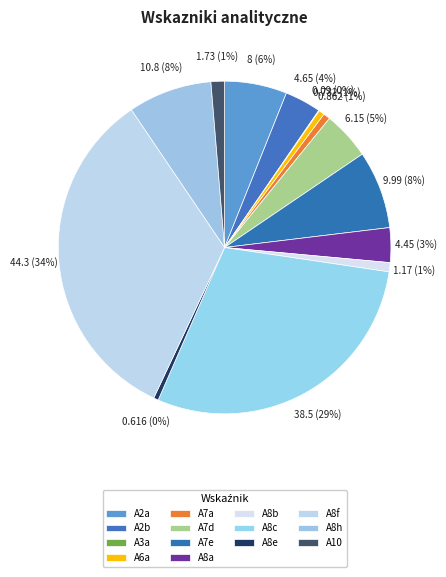

Does A7a represent more than half of the total?

No